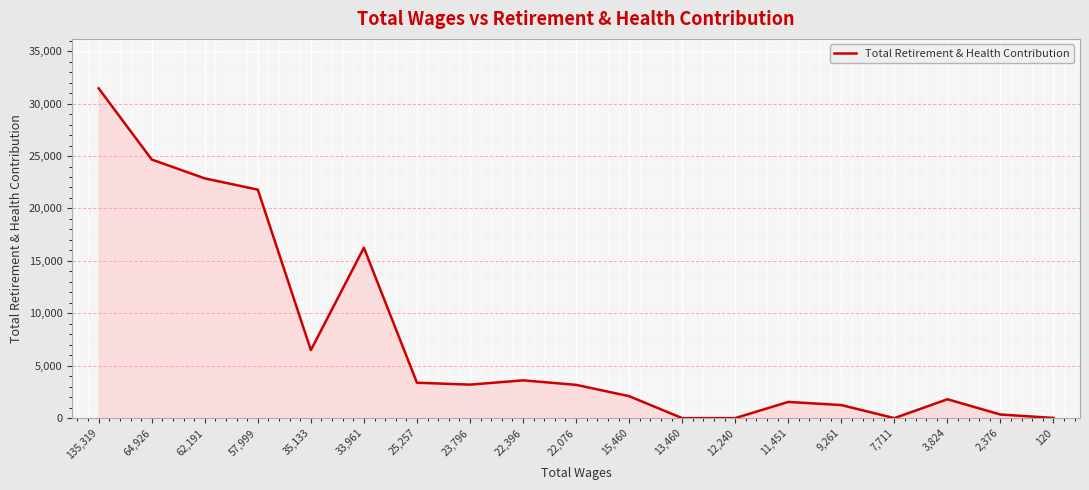

What is the difference between the maximum and minimum values?

31458